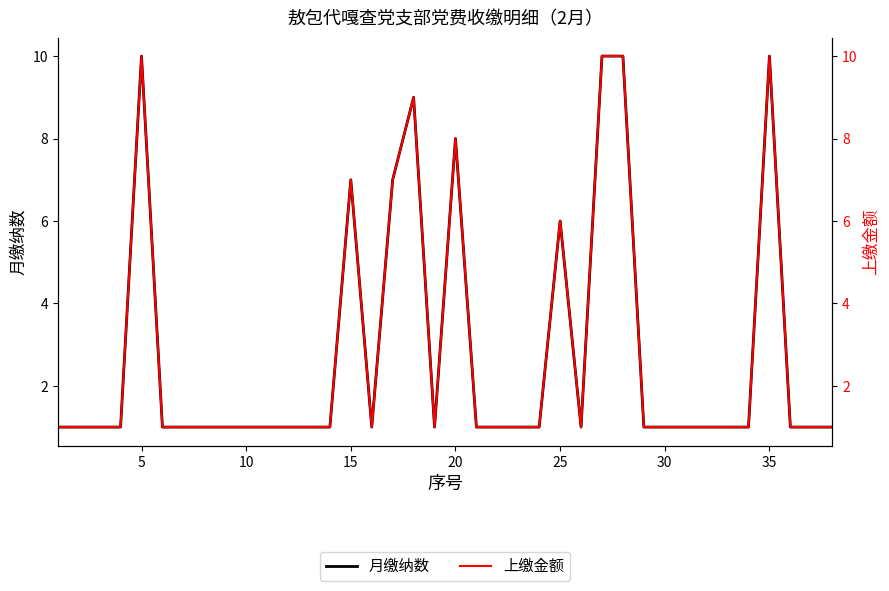

True or false: 月缴纳数 has a value of 1 at 35.

False